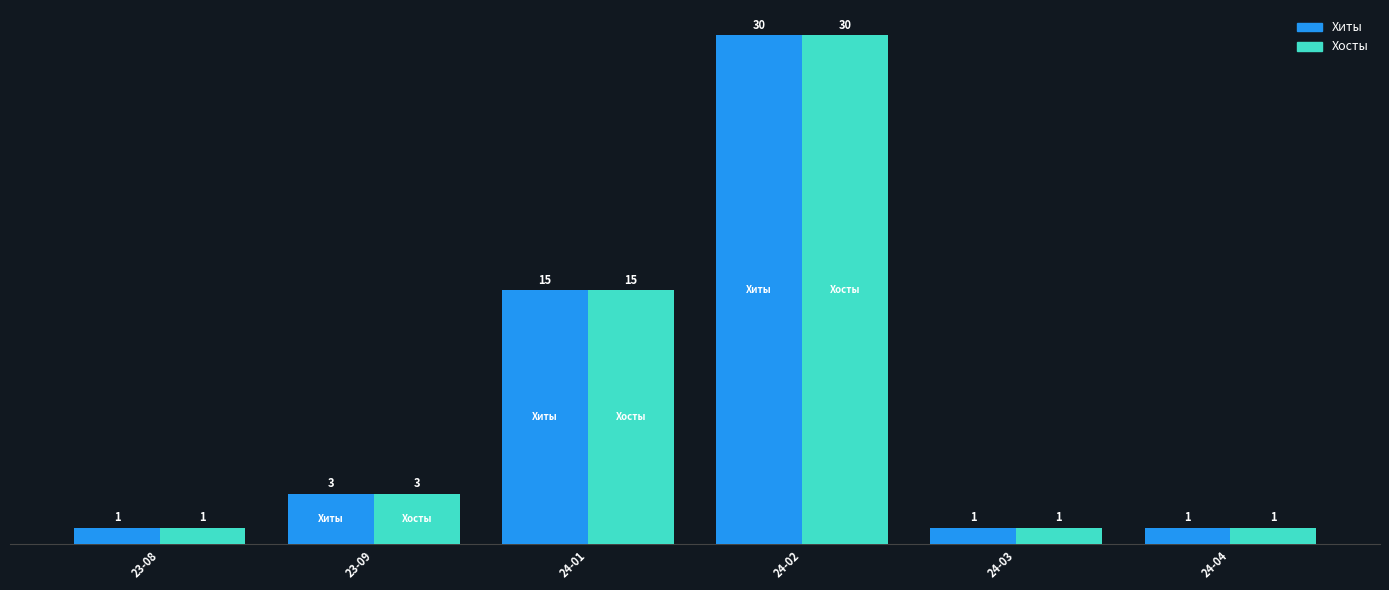

Where is Хосты nearest to the value 15?

24-01